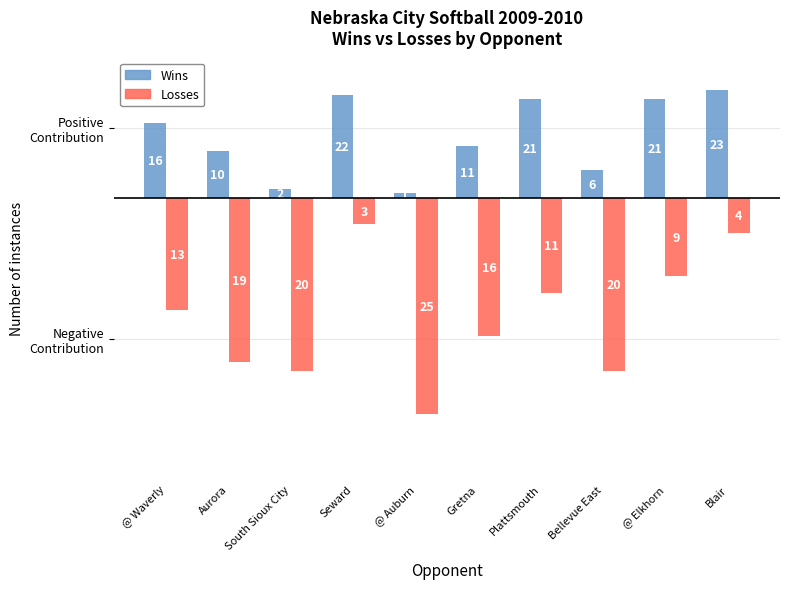

Reading left to right, transcribe all the data shown in this chart.

Wins: @ Waverly=1.7	Aurora=1.1	South Sioux City=0.2	Seward=2.4	@ Auburn=0.1	Gretna=1.2	Plattsmouth=2.3	Bellevue East=0.7	@ Elkhorn=2.3	Blair=2.5
Losses: @ Waverly=-2.6	Aurora=-3.8	South Sioux City=-4.0	Seward=-0.6	@ Auburn=-5.0	Gretna=-3.2	Plattsmouth=-2.2	Bellevue East=-4.0	@ Elkhorn=-1.8	Blair=-0.8